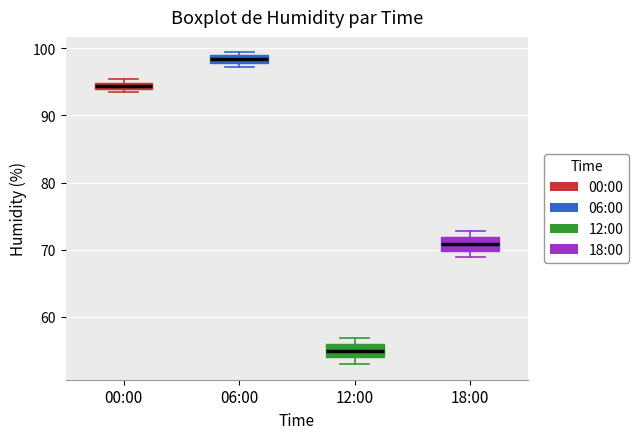

Which box has the highest median line?

06:00